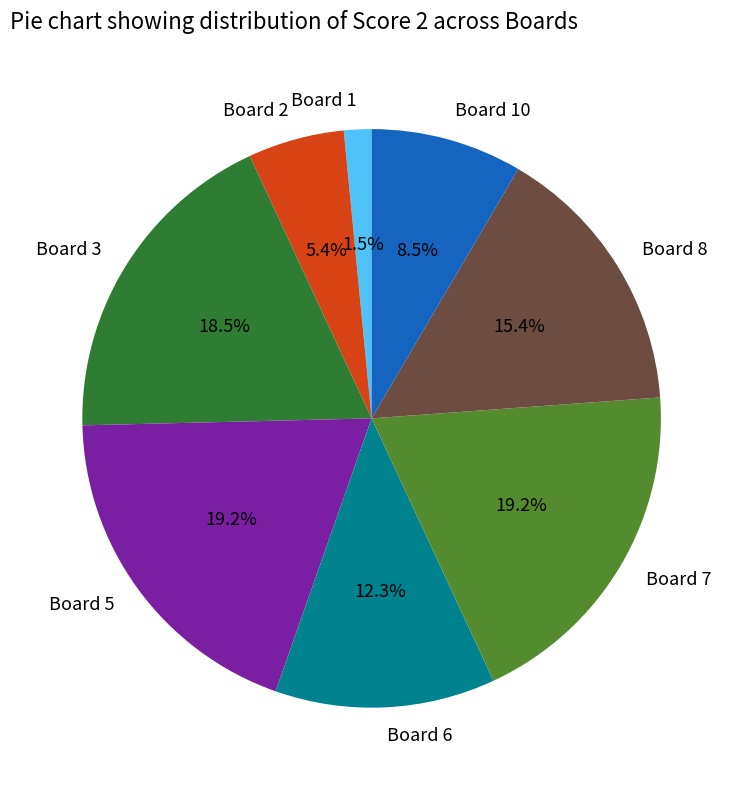

Between Board 10 and Board 2, which is larger?

Board 10